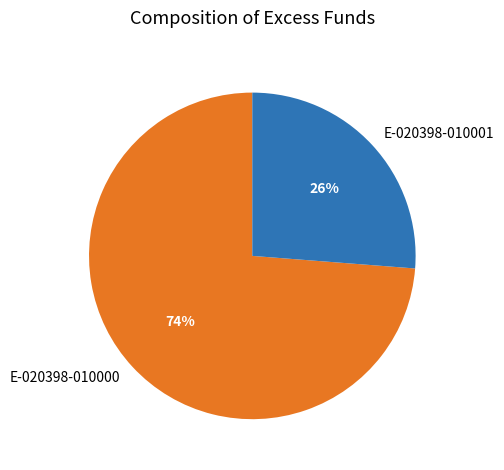

Is there a majority slice in this chart?

Yes